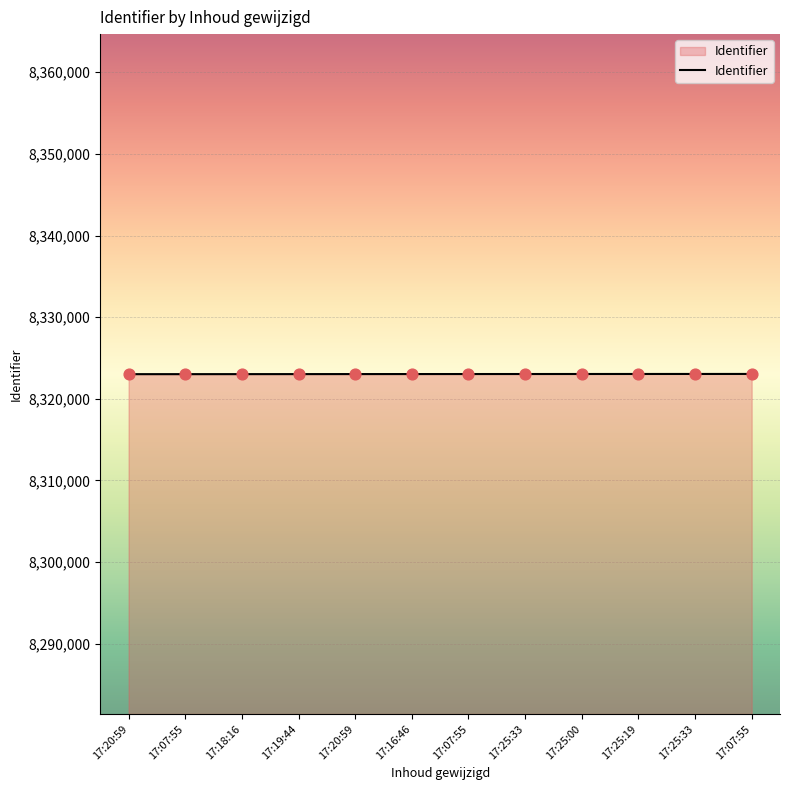

What is the change in value from 17:20:59 to 17:07:55?

+15